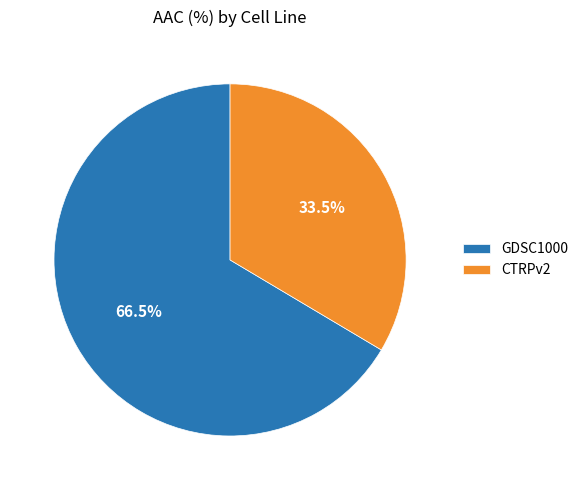

The CTRPv2 slice represents 21% of the pie. True or false?

False